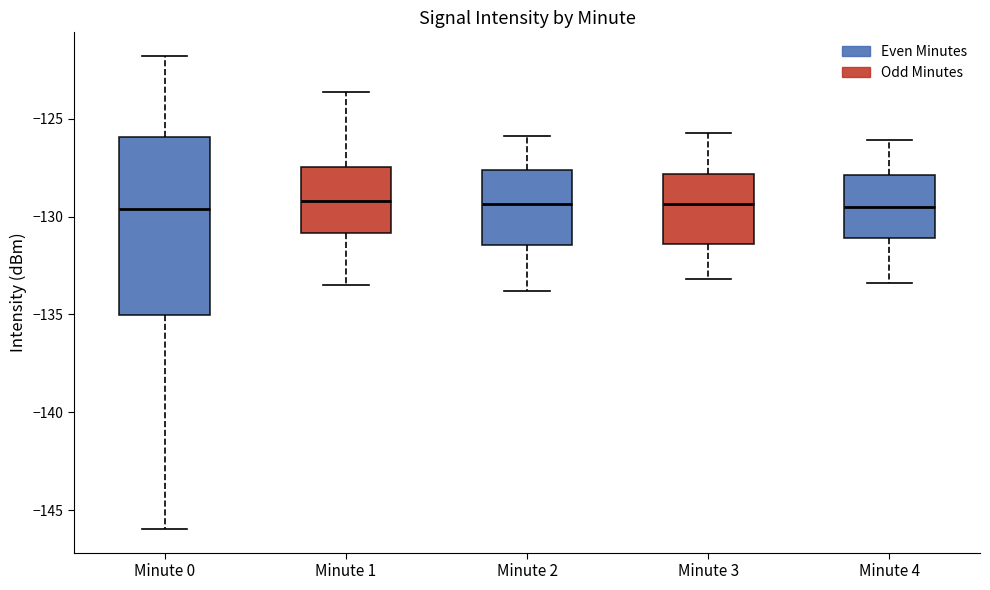

Reading left to right, read every box against the y-axis: the position of its median line, the range the box covers, and the ends of its whiskers. The values are not printed on the chart, so give them approximately, as read against the axis.

Minute 0: median -129.5, box -135.0 to -126.0, whiskers -146.0 to -122.0
Minute 1: median -129.0, box -131.0 to -127.5, whiskers -133.5 to -123.5
Minute 2: median -129.5, box -131.5 to -127.5, whiskers -134.0 to -126.0
Minute 3: median -129.5, box -131.5 to -128.0, whiskers -133.0 to -125.5
Minute 4: median -129.5, box -131.0 to -128.0, whiskers -133.5 to -126.0